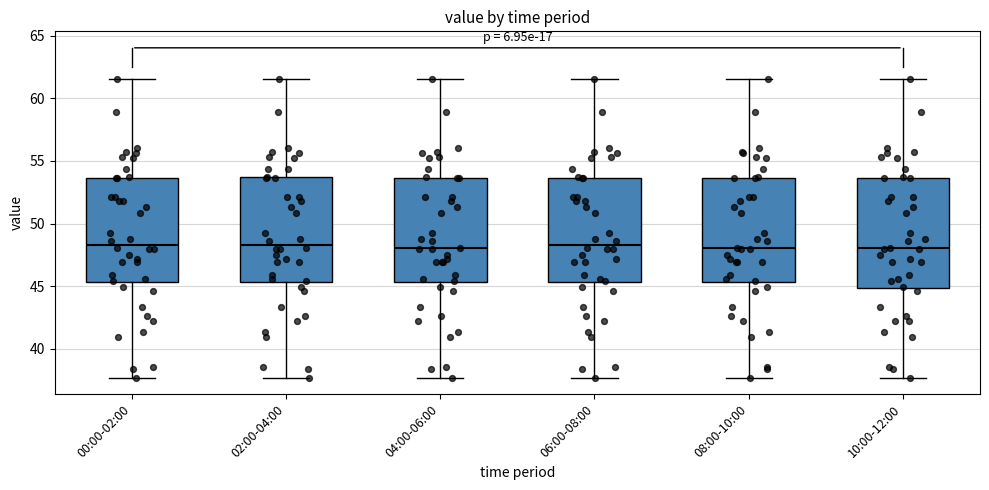

Where does the upper whisker of the box for 00:00-02:00 end on the y-axis? The values are not printed on the chart, so give them approximately, as read against the axis.

61.5